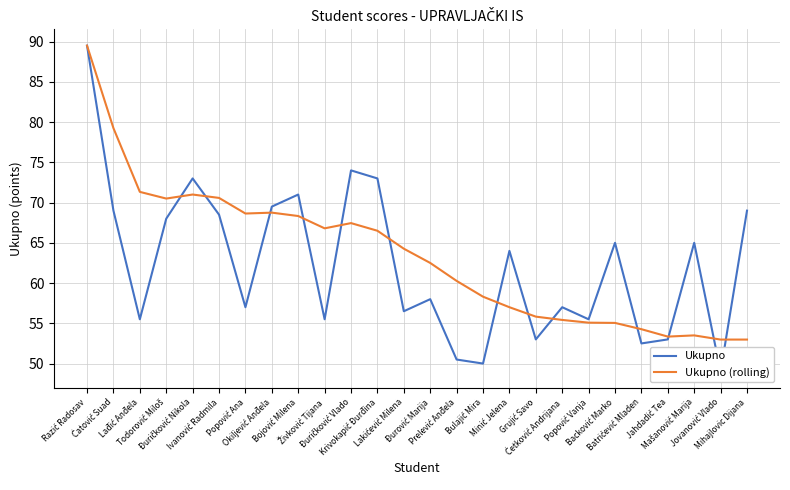

Which category has the highest value in the Ukupno (rolling) series?

Razić Radosav